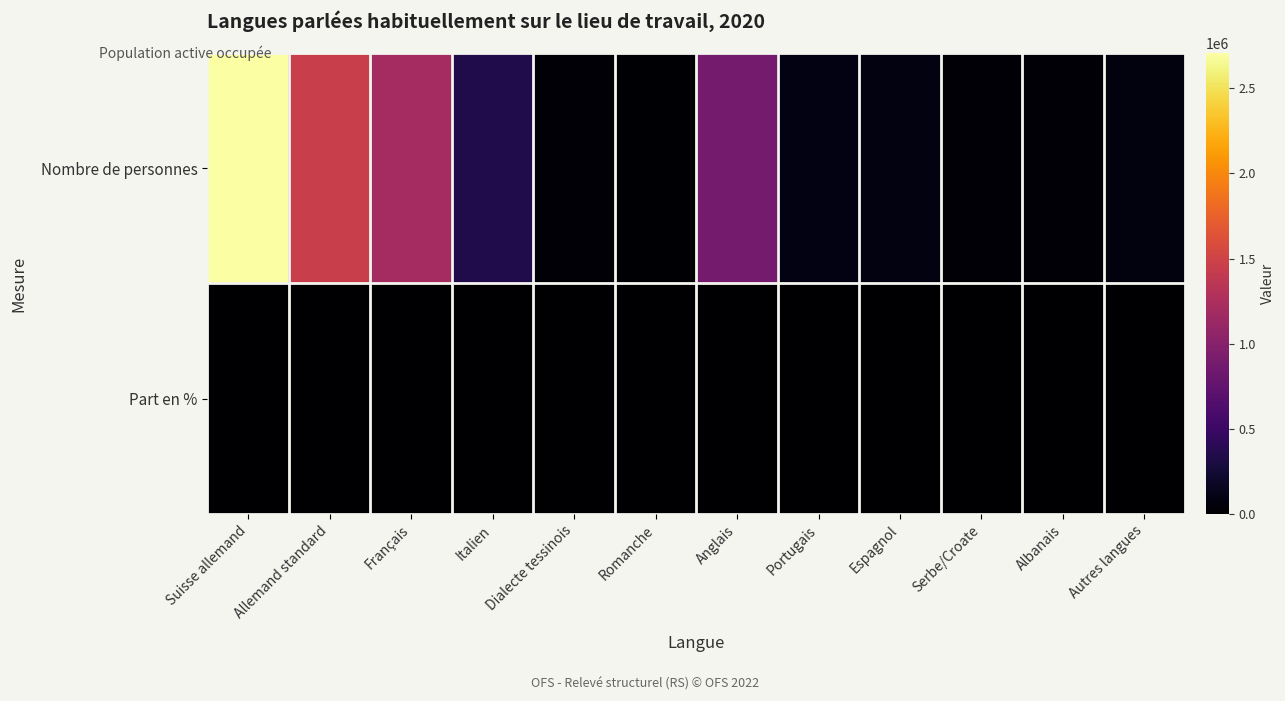

What is the difference between the highest and lowest values at Serbe/Croate?

28573.2